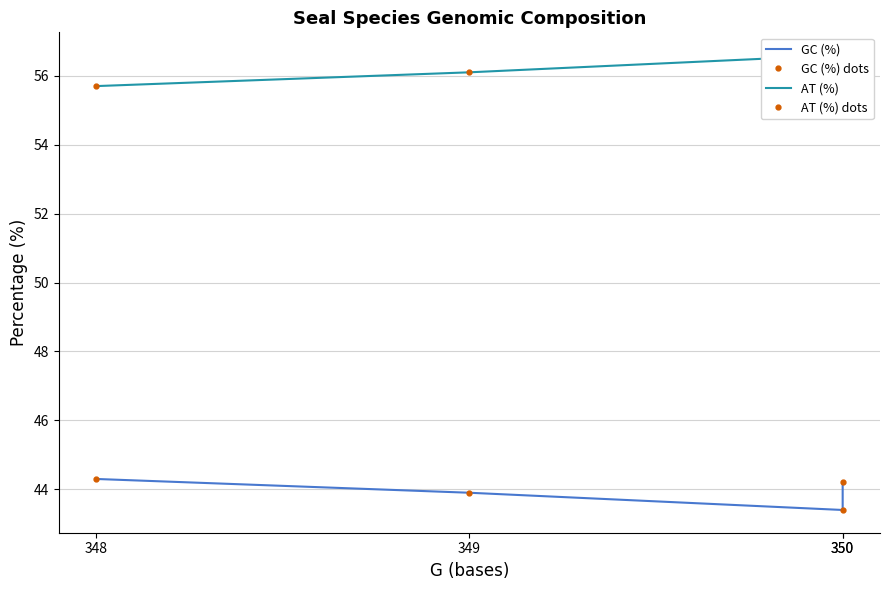

Does the chart have visible grid lines?

Yes